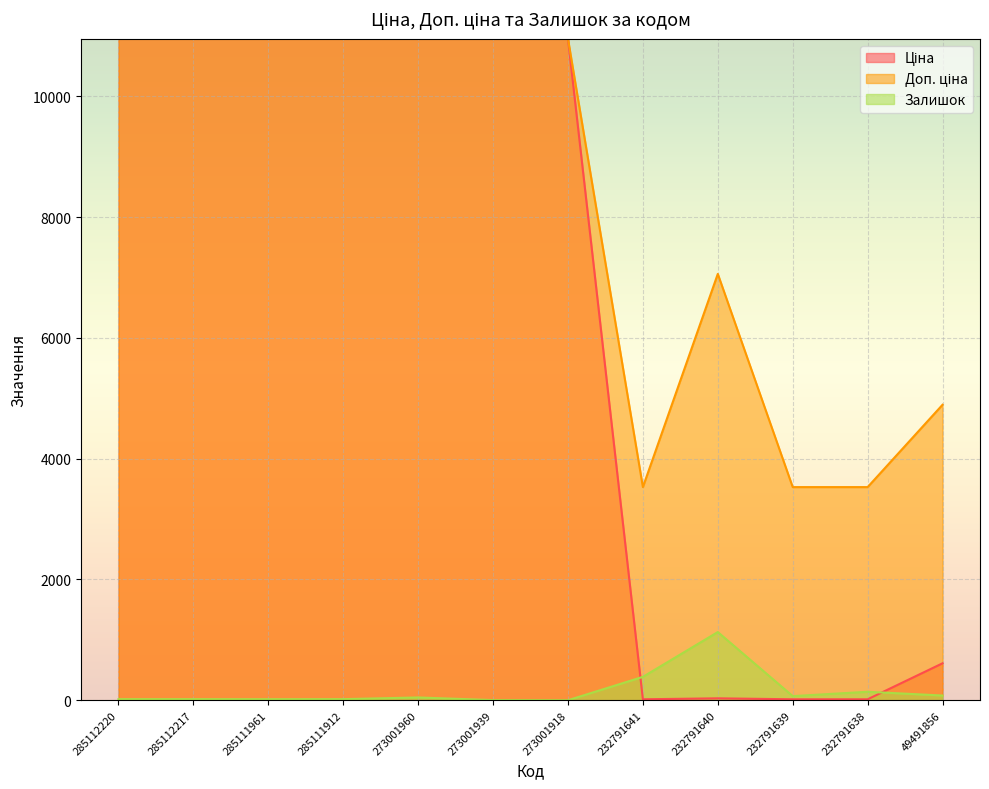

What is the maximum value shown in the chart?

10952.0